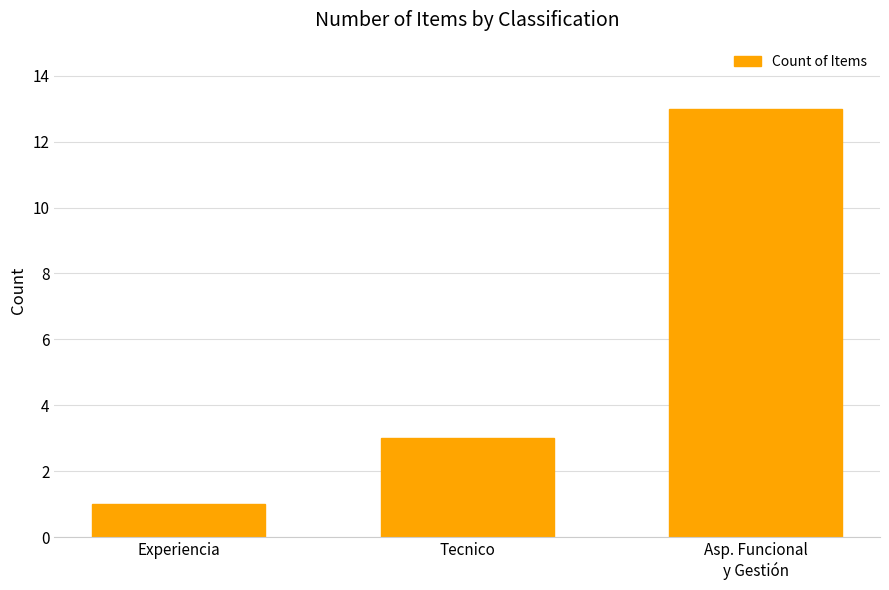

Which label corresponds to the smallest value in the chart?

Experiencia